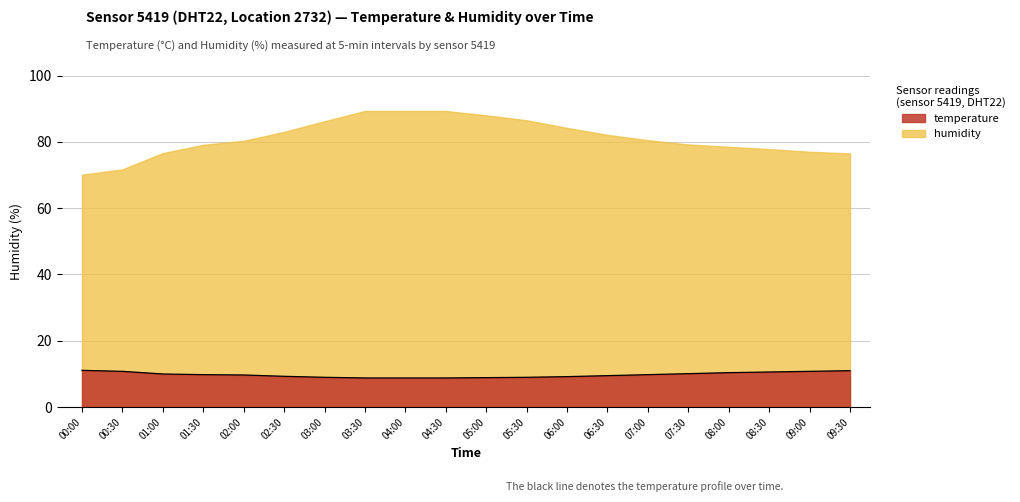

Reading left to right, extract all data points from this chart.

humidity: 00:00=70.1	00:30=71.7	01:00=76.6	01:30=79.1	02:00=80.3	02:30=83.0	03:00=86.2	03:30=89.3	04:00=89.3	04:30=89.3	05:00=88.0	05:30=86.5	06:00=84.2	06:30=82.1	07:00=80.5	07:30=79.2	08:00=78.5	08:30=77.8	09:00=77.0	09:30=76.5
temperature: 00:00=11.1	00:30=10.8	01:00=10.0	01:30=9.8	02:00=9.7	02:30=9.3	03:00=9.0	03:30=8.8	04:00=8.8	04:30=8.8	05:00=8.9	05:30=9.0	06:00=9.2	06:30=9.5	07:00=9.8	07:30=10.1	08:00=10.4	08:30=10.6	09:00=10.8	09:30=11.0